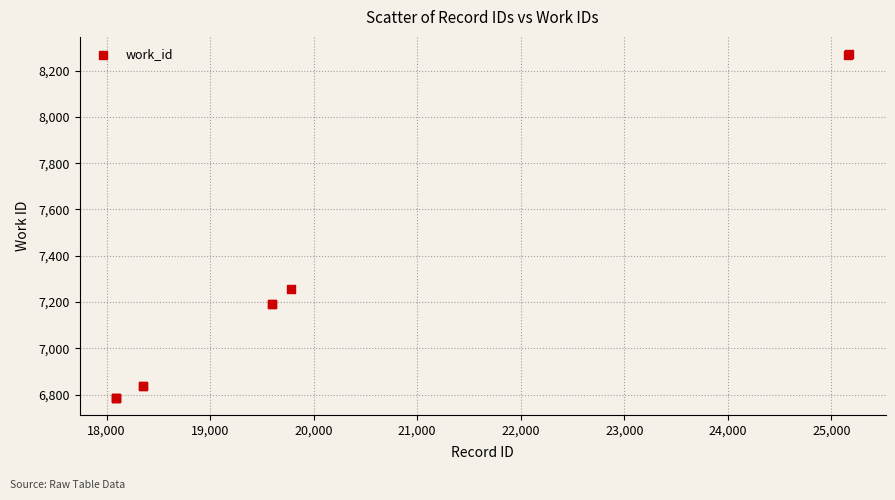

What Y value in the scatter plot is closest to 7529?

7258